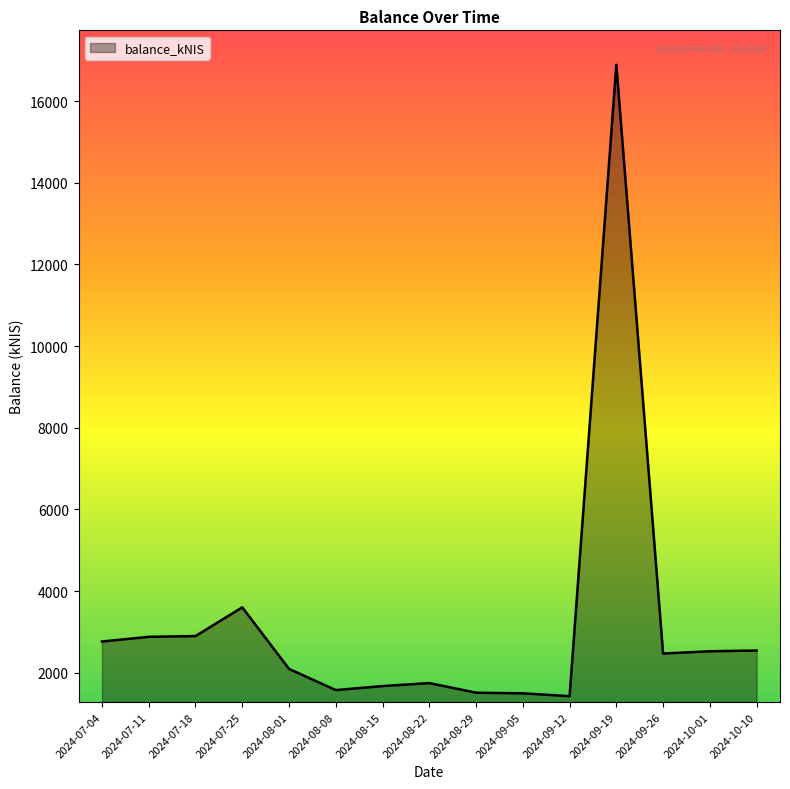

At which label is the value closest to 9157?

2024-07-25